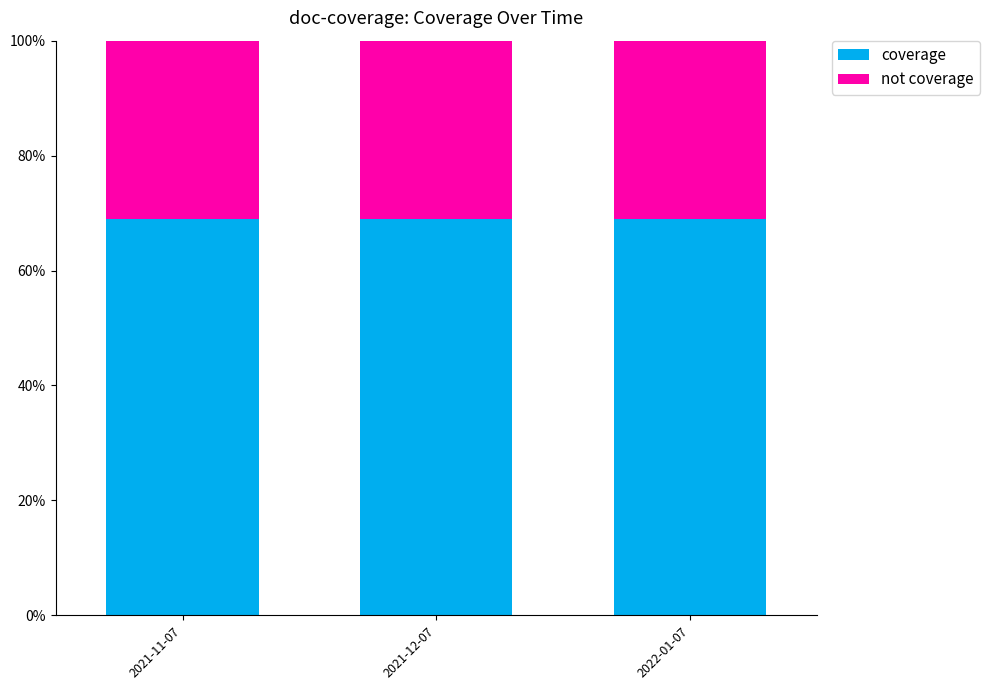

True or false: coverage has a value of 95 at 2021-11-07.

False